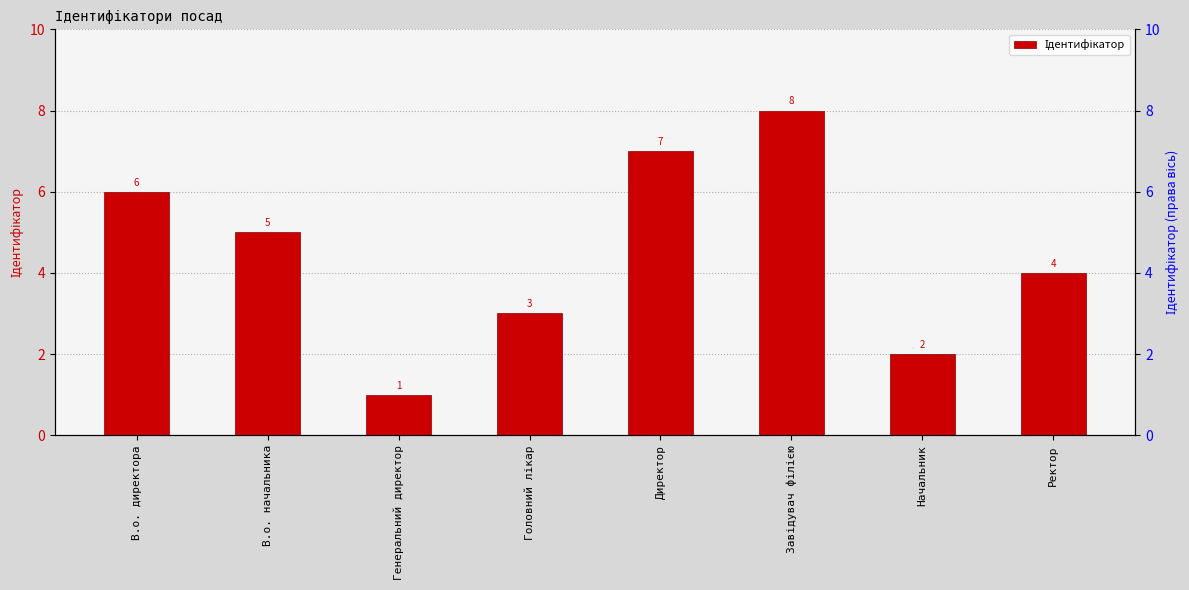

What is the change in value from Завідувач філією to Ректор?

-4